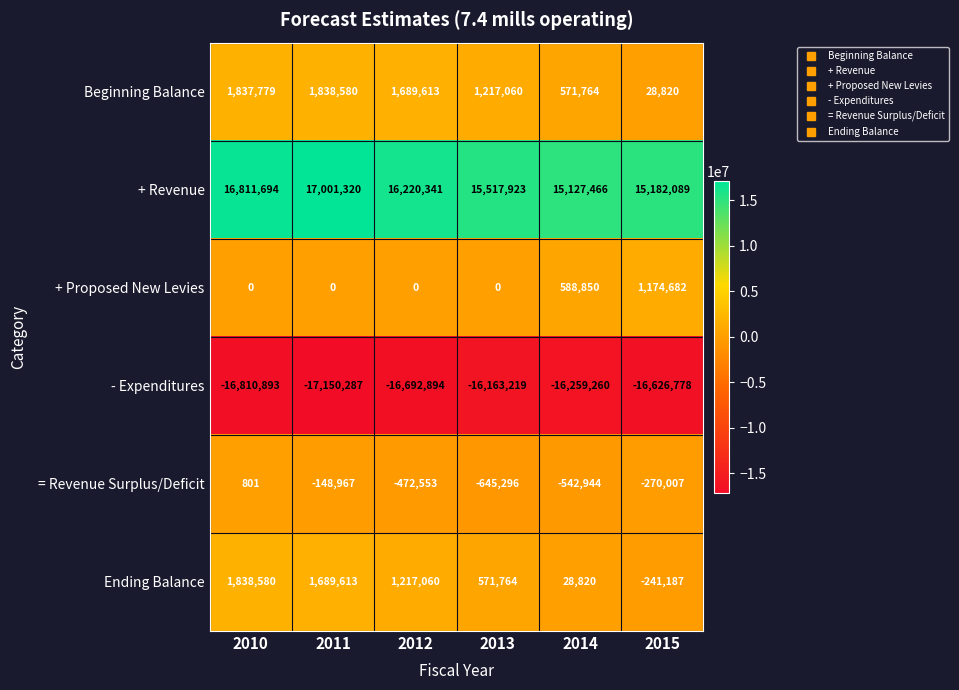

List the labels in order of - Expenditures value, largest first.

2013, 2014, 2015, 2012, 2010, 2011